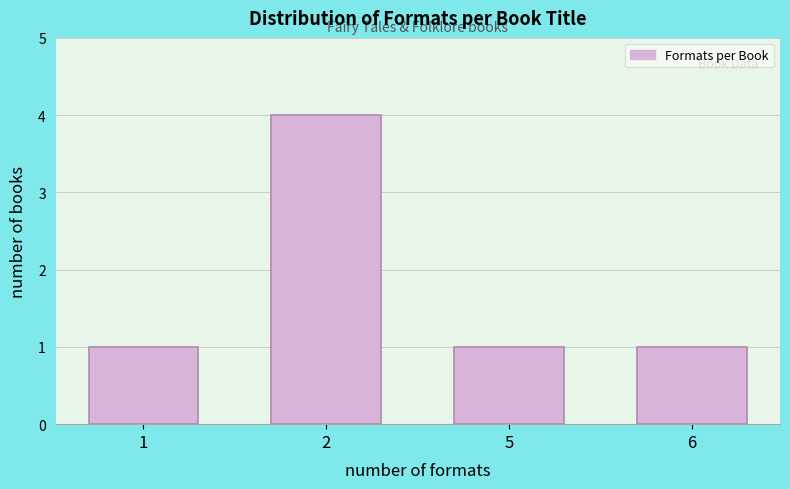

Reading right to left, transcribe all the data shown in this chart.

6=1	5=1	2=4	1=1